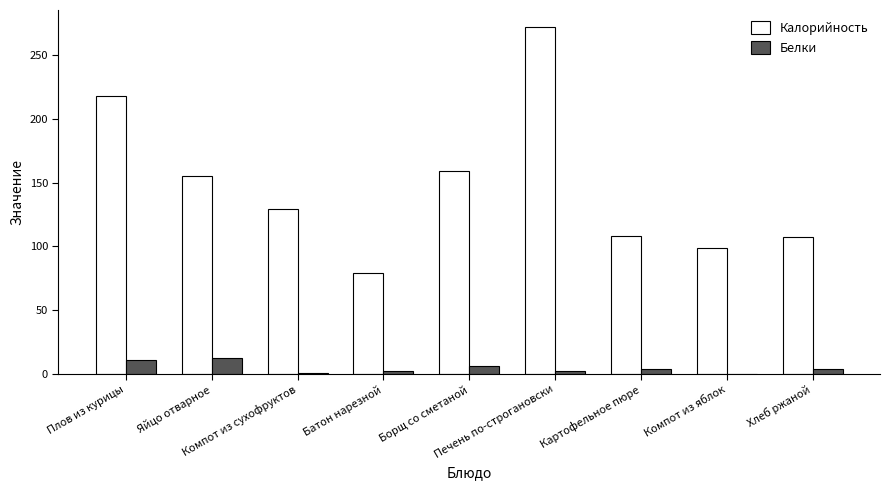

Where does the Белки series first go above 3?

Плов из курицы